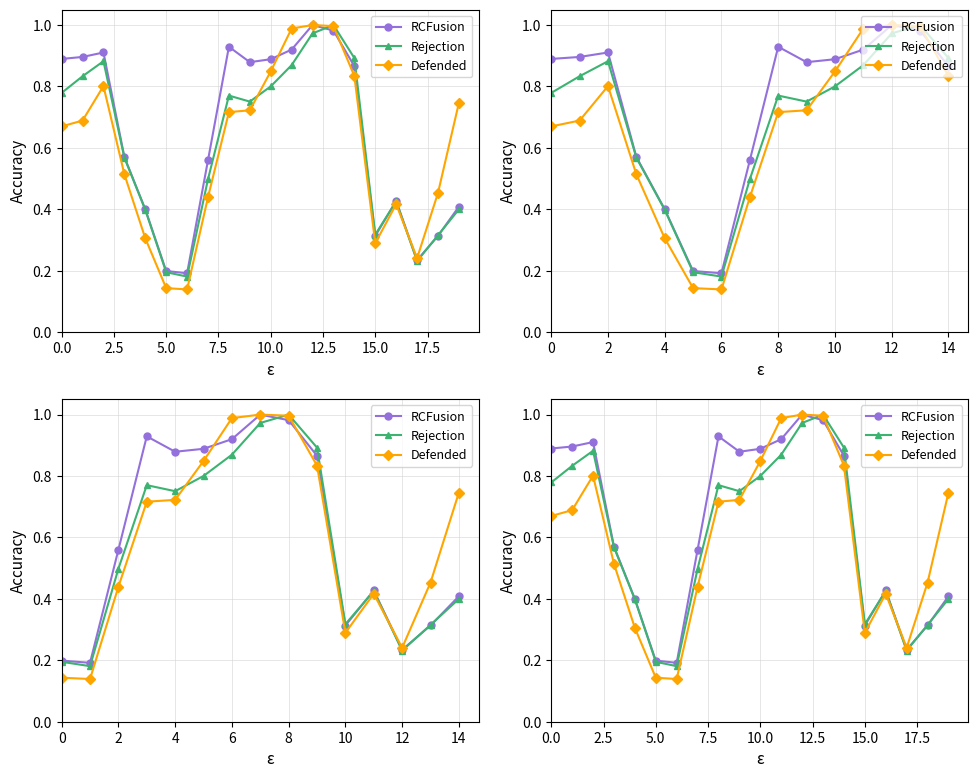

What are all the series names shown in the legend?

RCFusion, Rejection, Defended